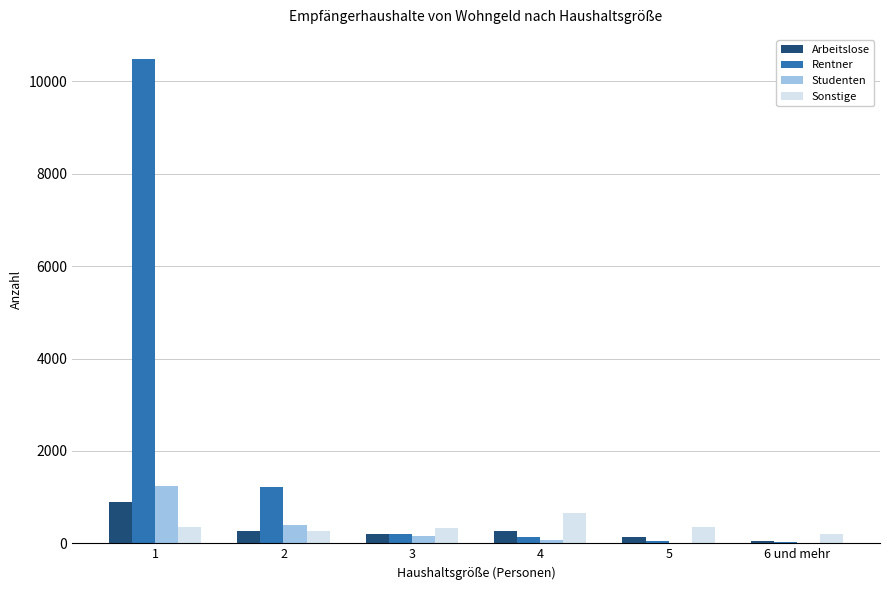

Which series has the largest total across all categories?

Rentner